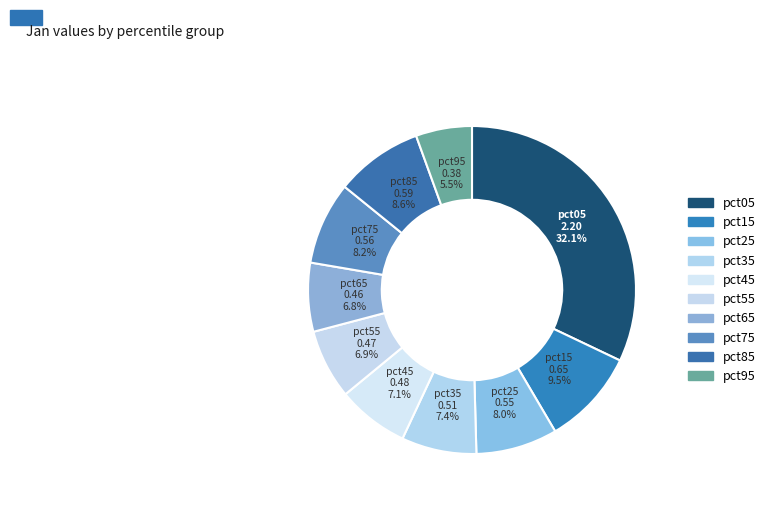

True or false: pct45 accounts for 21% of the total.

False